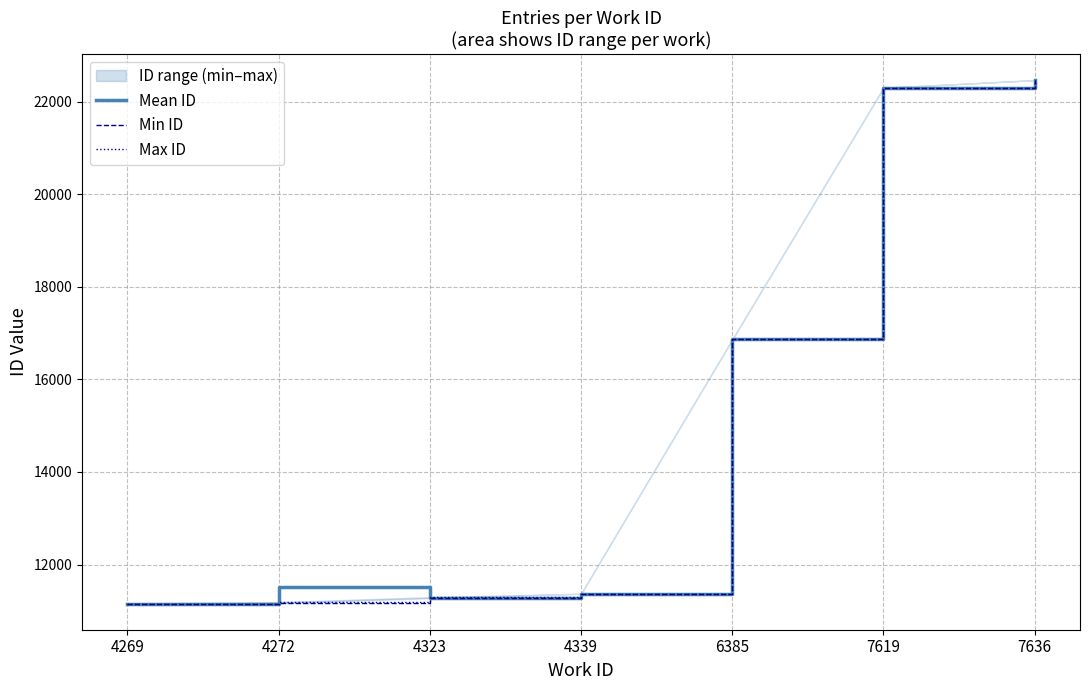

What is the minimum value for Mean ID?

11157